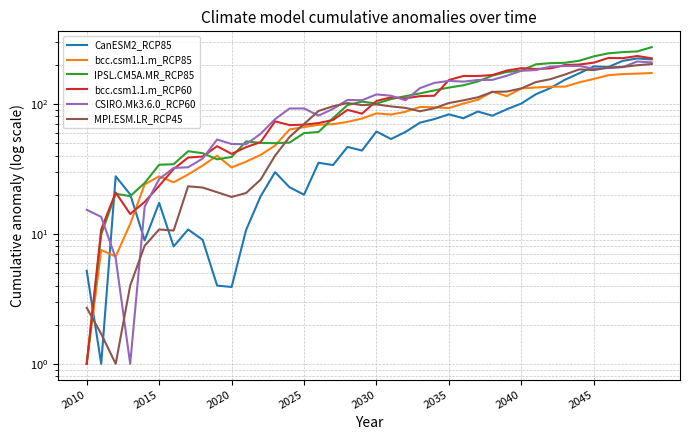

In CSIRO.Mk3.6.0_RCP60, how many points are lower than both neighbors (excluding endpoints)?

7